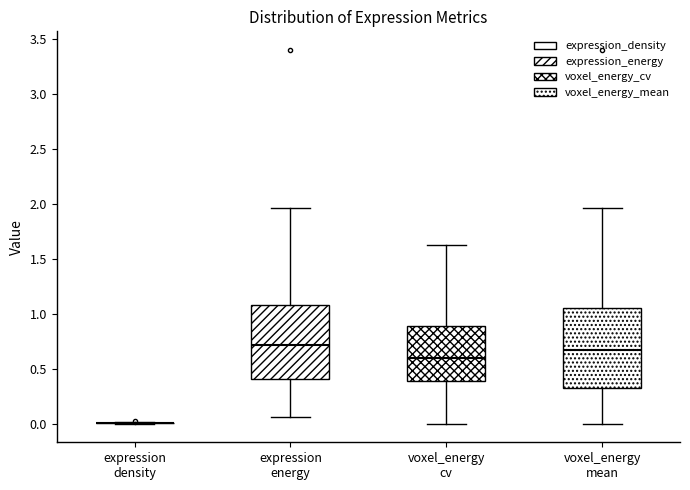

Which box is the tallest, from its lower edge to its upper edge?

voxel_energy mean